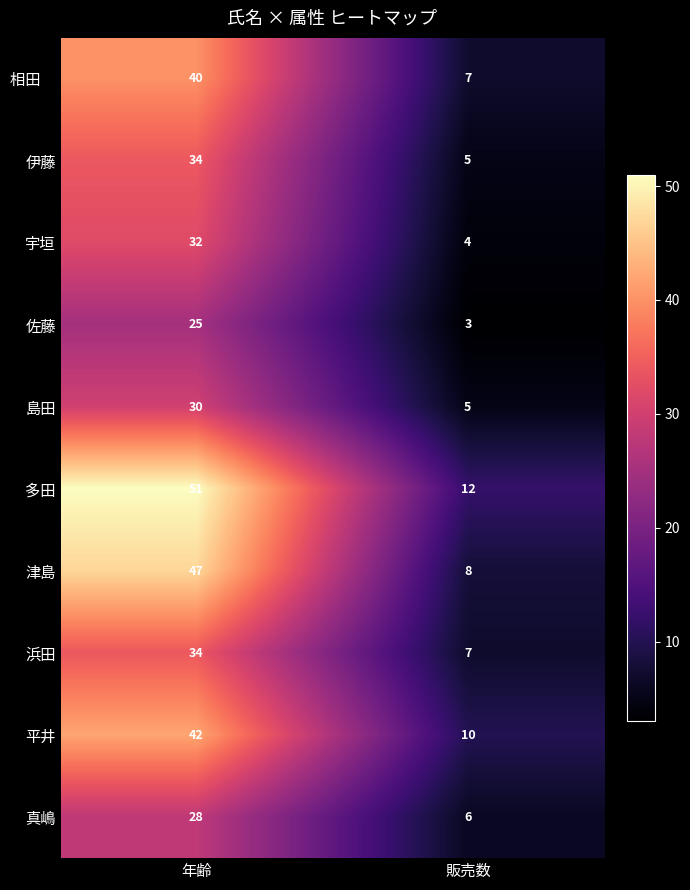

The 真嶋 series shows 6 at 販売数. True or false?

True